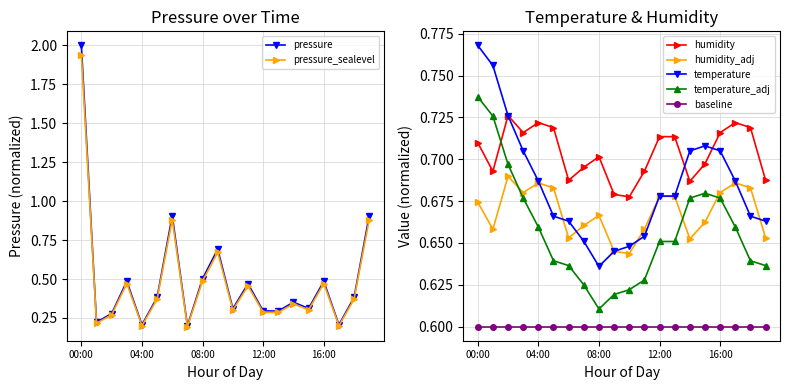

Between which two adjacent categories do pressure and humidity first intersect?

00:00 and 01:00